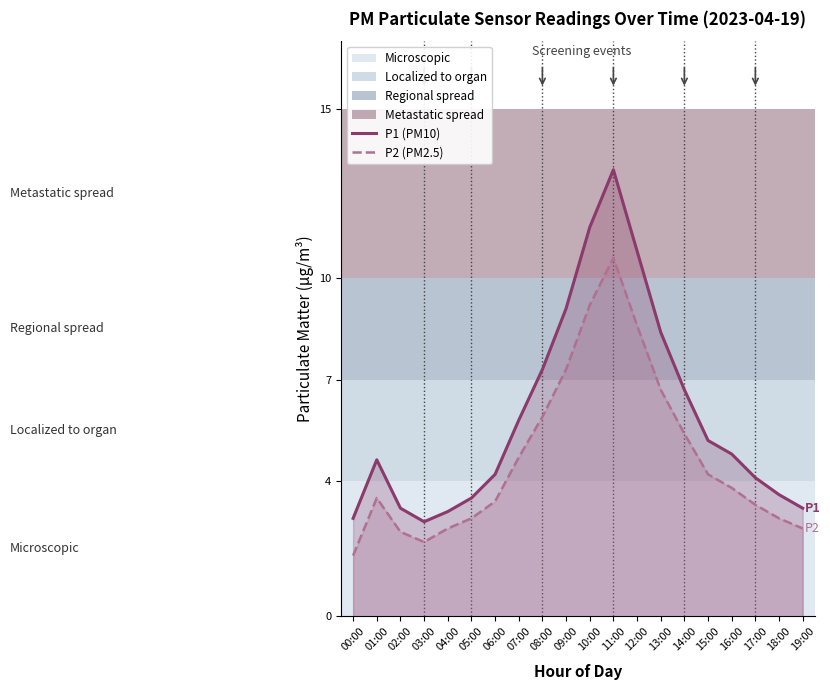

What is the label of the 4th point from the left?

03:00